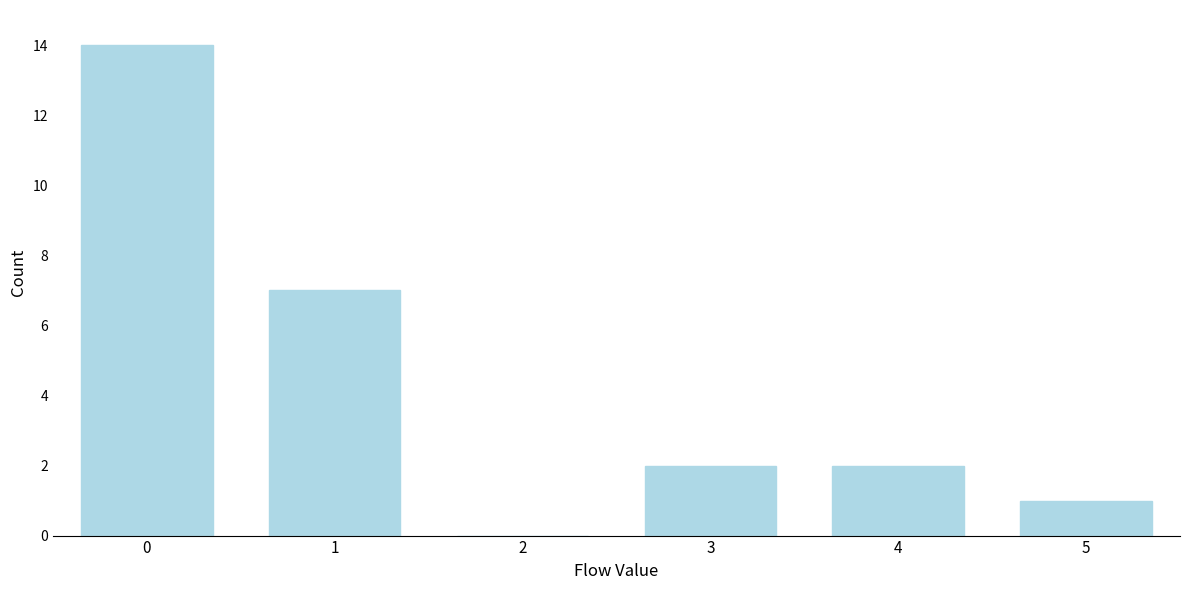

Reading left to right, extract all data points from this chart.

0=14	1=7	2=0	3=2	4=2	5=1